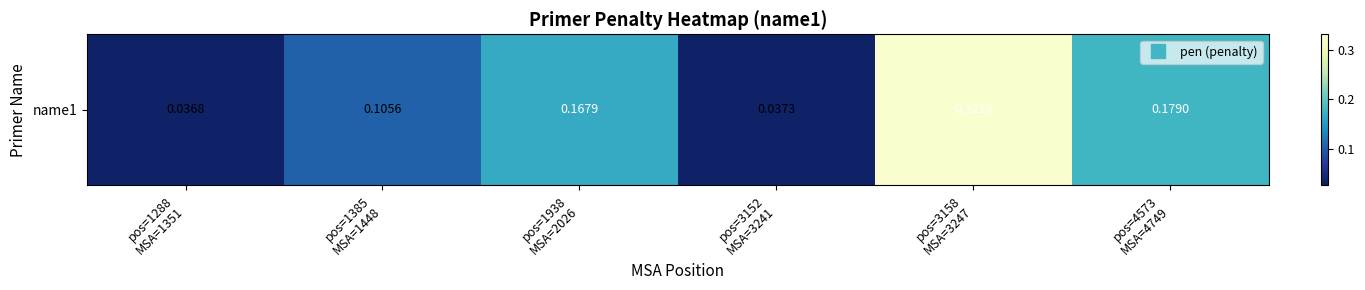

The chart shows a value of 0.0 at pos=1288
MSA=1351. True or false?

True